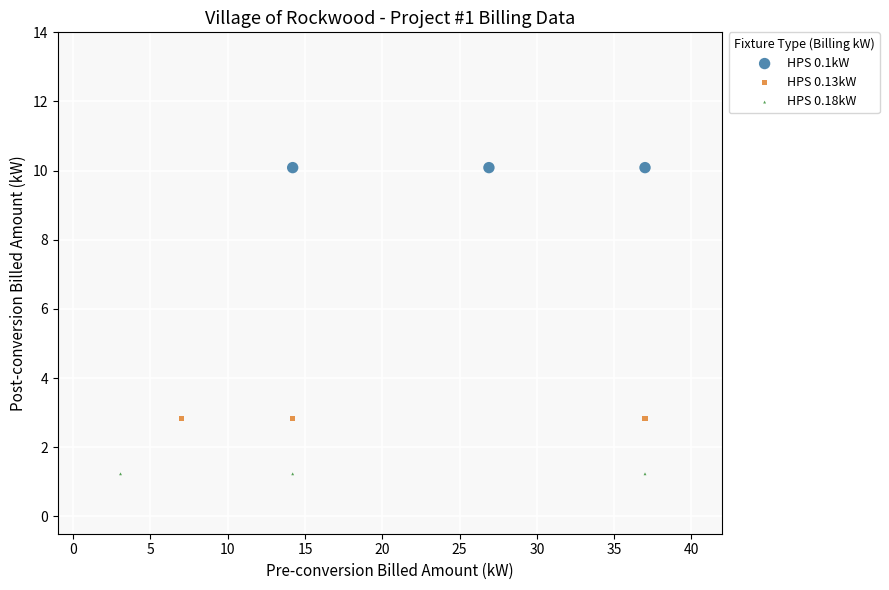

Which series contains the highest Y value?

HPS 0.1kW